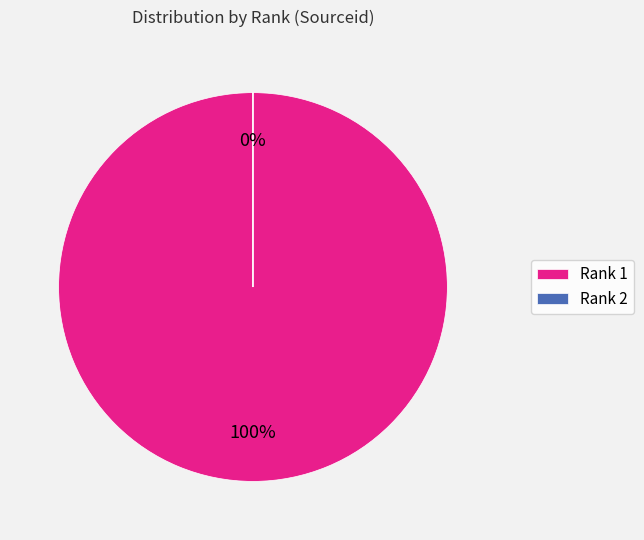

Rank the categories by value from highest to lowest.

1, 2